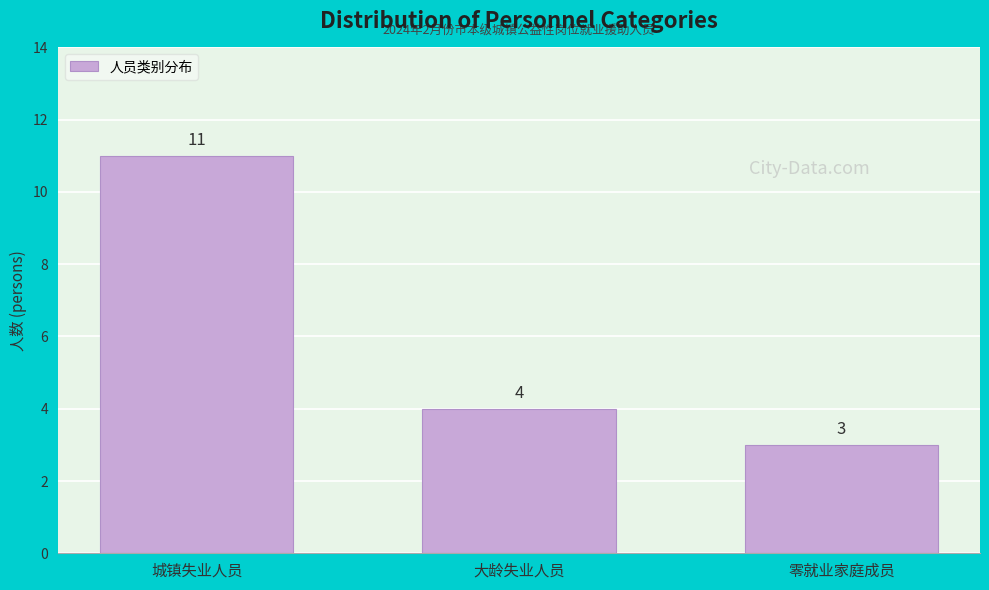

Reading left to right, extract all data points from this chart.

11	4	3